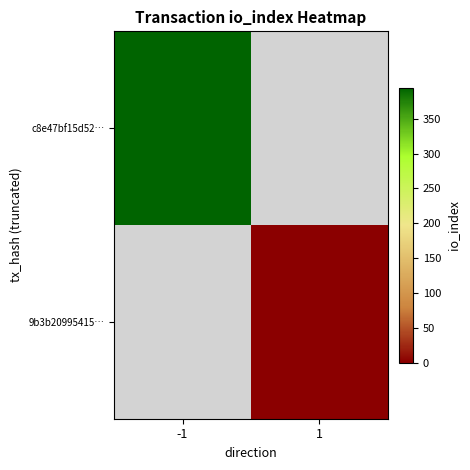

Reading left to right, transcribe all the data shown in this chart.

c8e47bf15d52…: -1=395	1=0
9b3b20995415…: -1=0	1=1